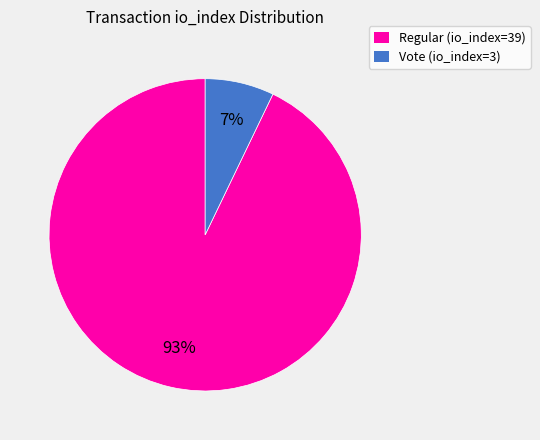

To the nearest percent, what is the difference between the Vote (io_index=3) and Regular (io_index=39) slice percentages?

86%